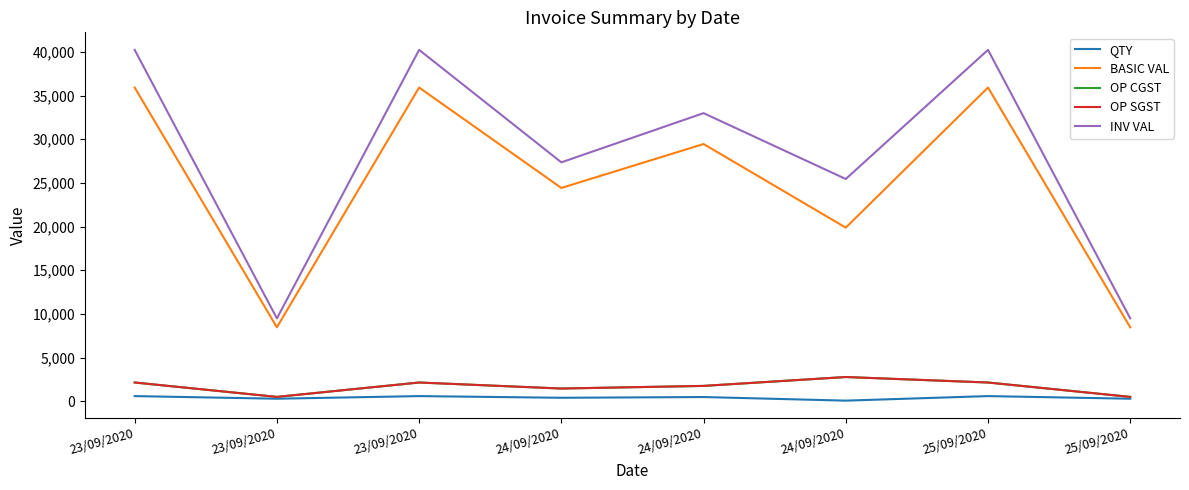

How many lines are shown in the chart?

5